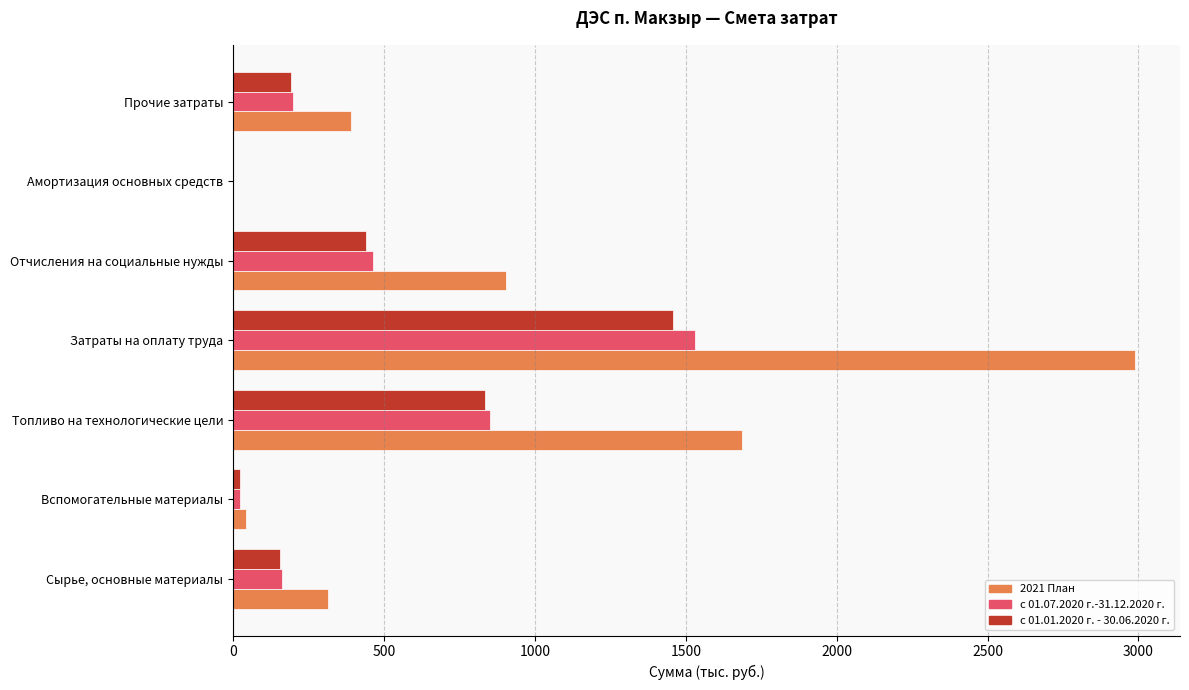

Where is 2021 План nearest to the value 1494?

Топливо на технологические цели